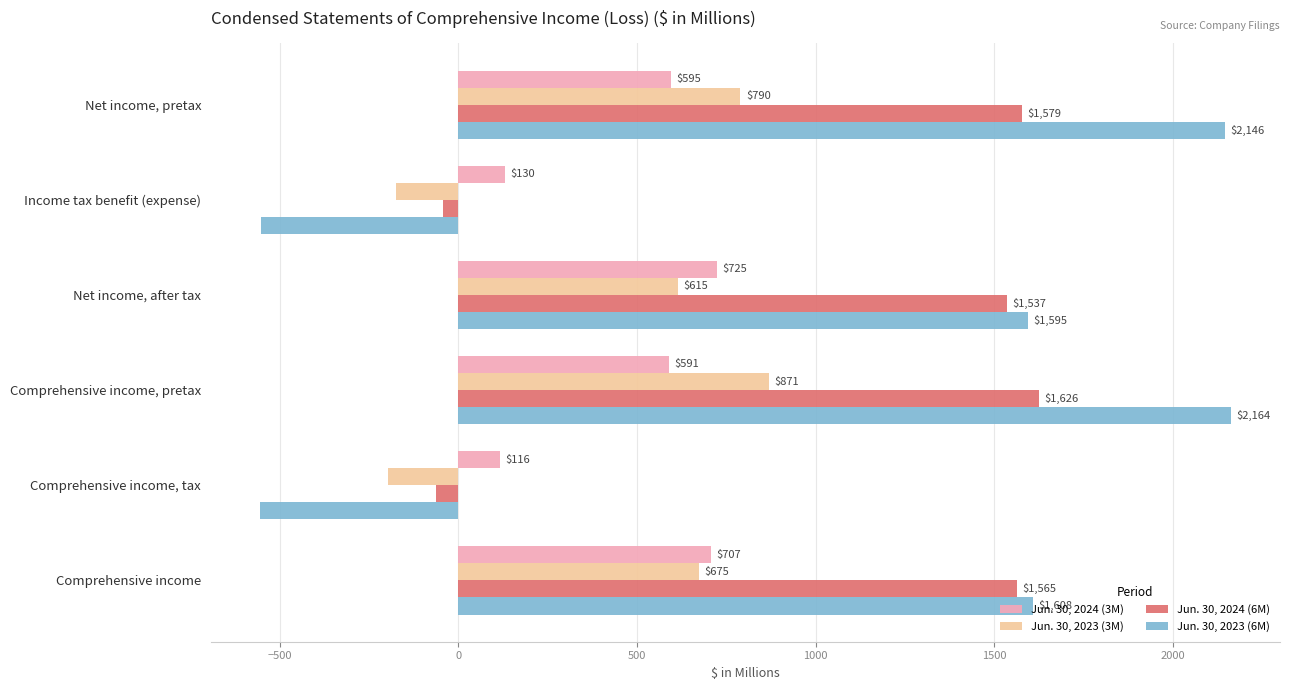

How many data points in Jun. 30, 2023 (6M) are less than 1608?

3